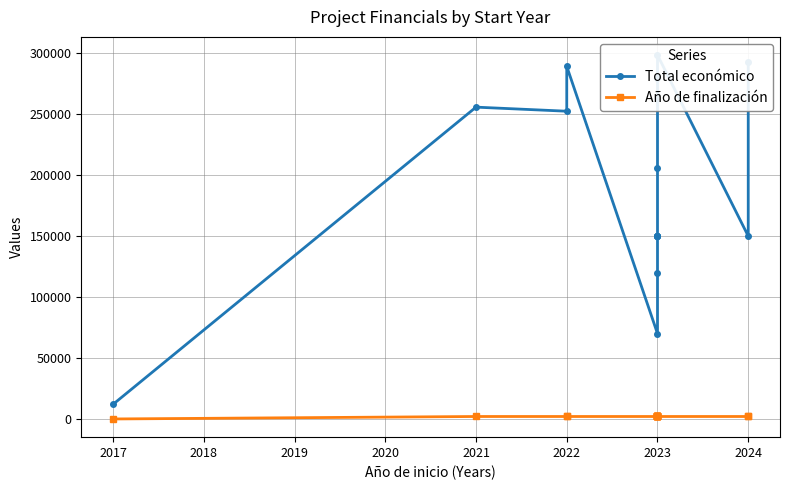

Between 2021 and 2022, which series saw the biggest shift?

Total económico